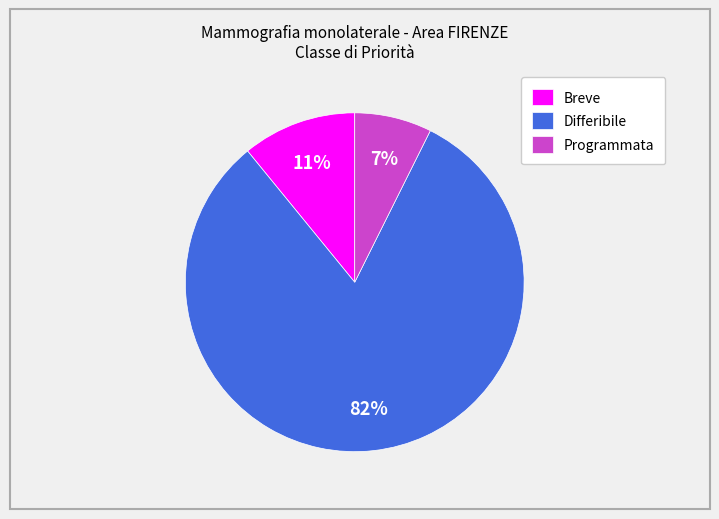

To the nearest percent, what is the combined percentage of Differibile and Breve?

93%